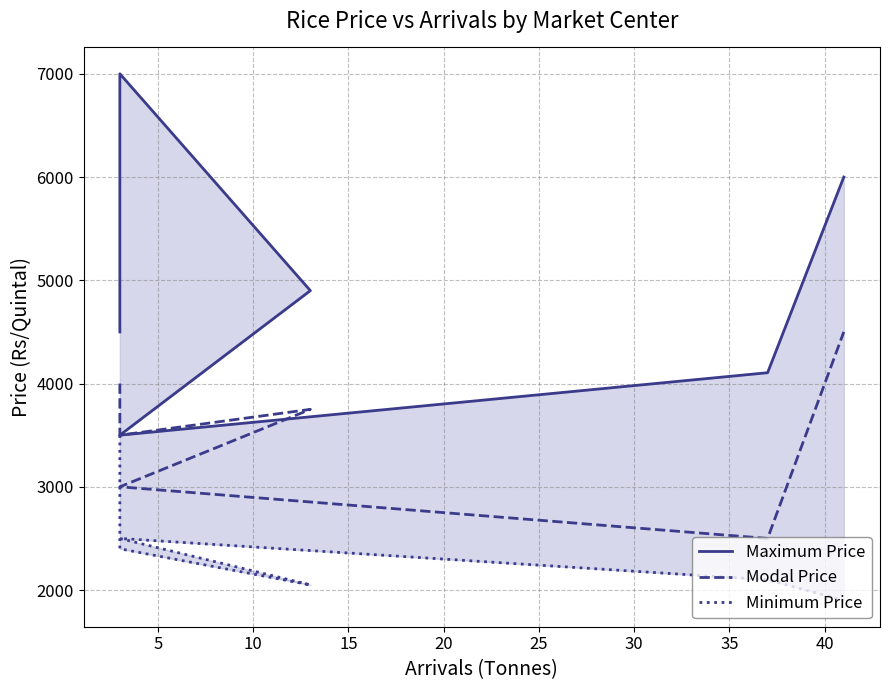

Is the value of Minimum Price at 20 greater than the value of Modal Price at 25?

No